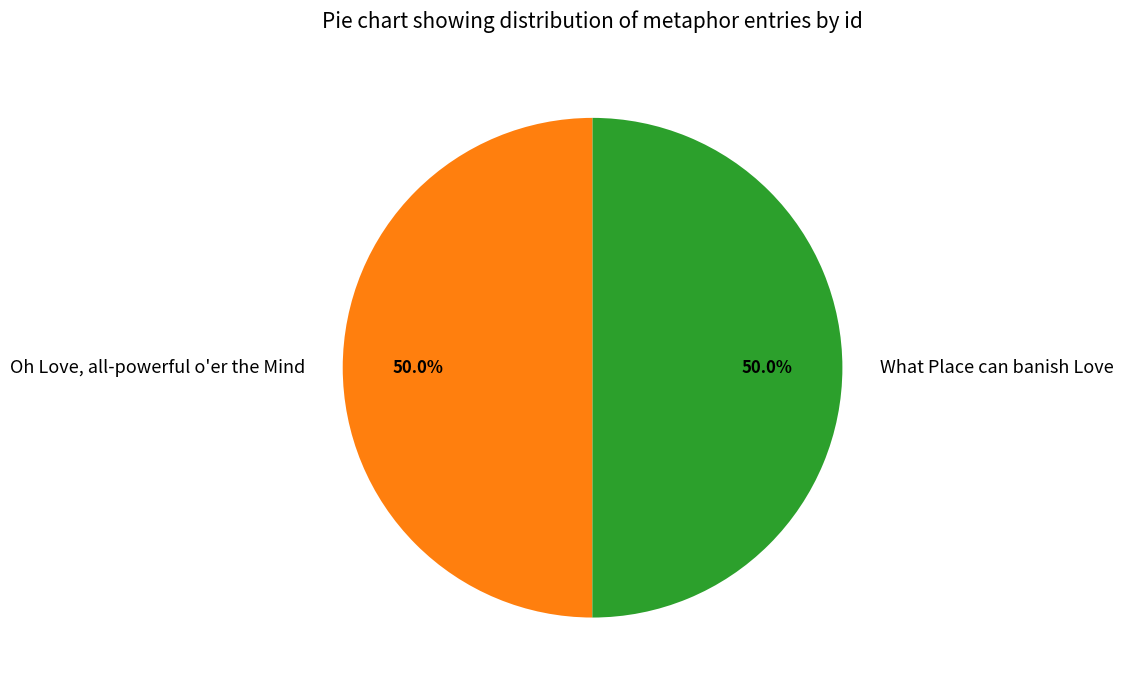

How many segments does this pie chart have?

2